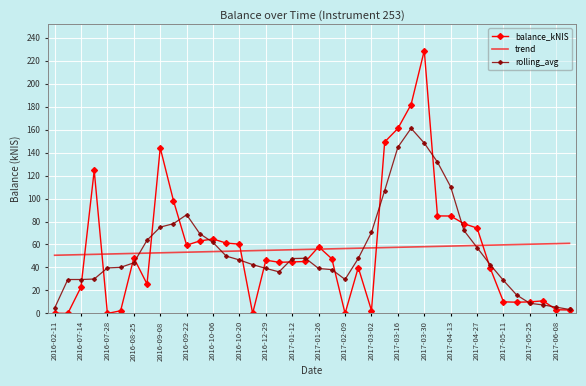

Which series has the largest range (max minus min)?

balance_kNIS